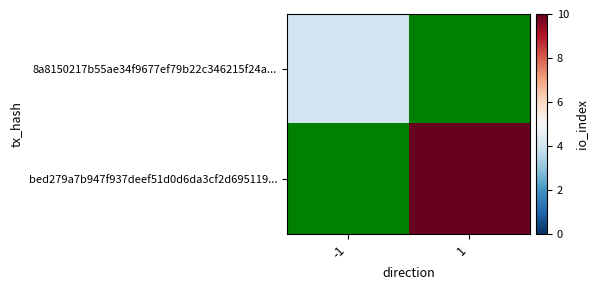

Between -1 and 1, which is larger?

1